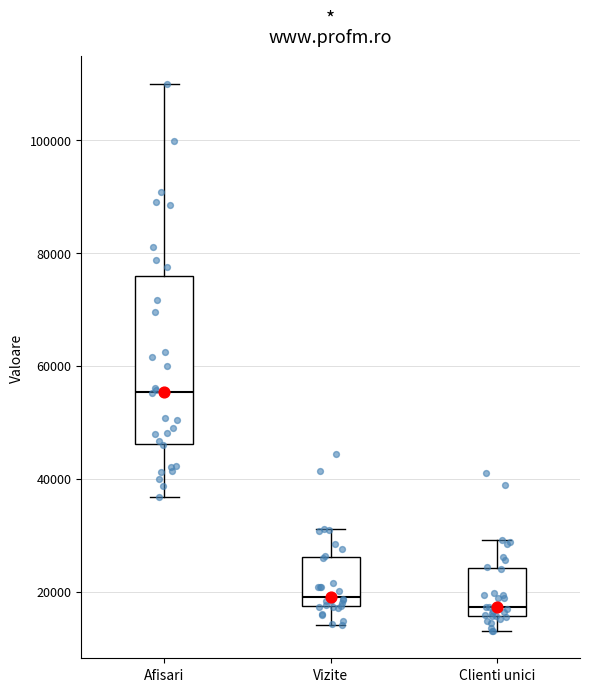

Comparing the boxes themselves (not the whiskers), which one is the tallest?

Afisari